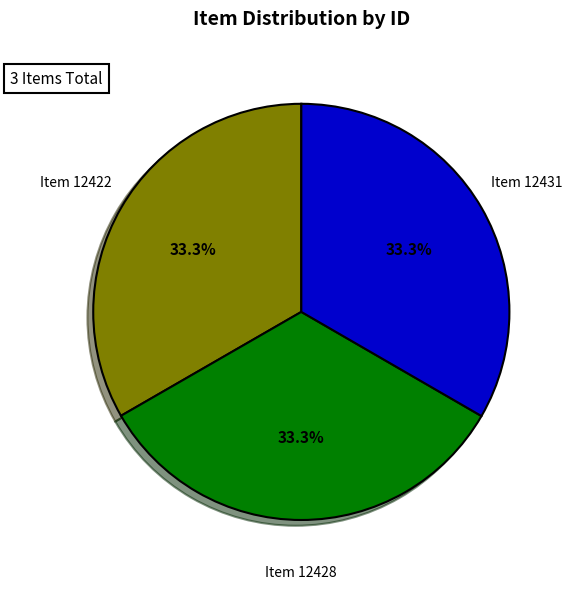

Is it true that Item 12431 is 33% of the pie?

True